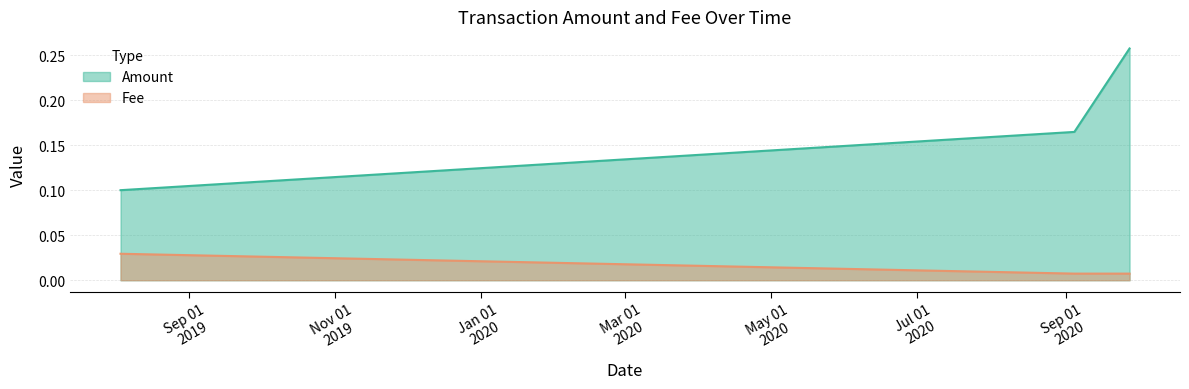

What are all the series names shown in the legend?

Amount, Fee